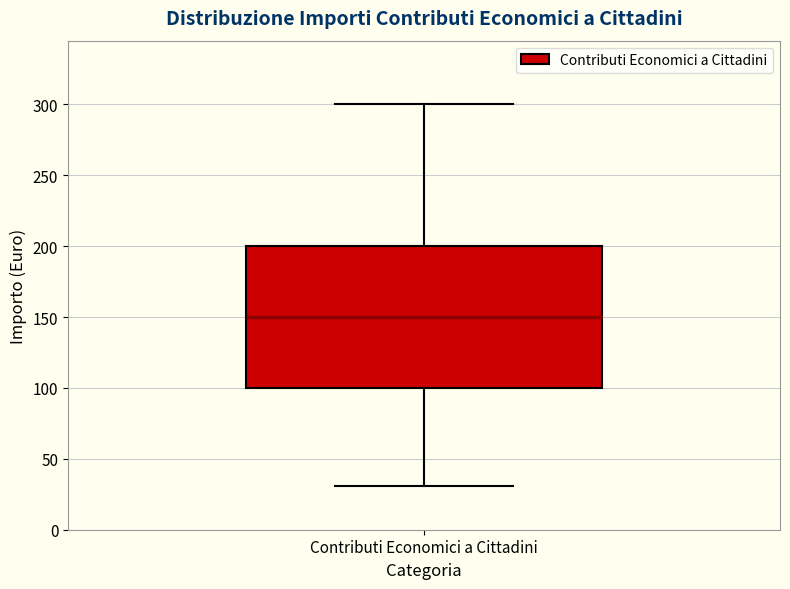

Read this box plot against the y-axis: the position of the median line, the range covered by the box, and the ends of both whiskers. The values are not printed on the chart, so give them approximately, as read against the axis.

median 150, box 100 to 200, whiskers 30 to 300